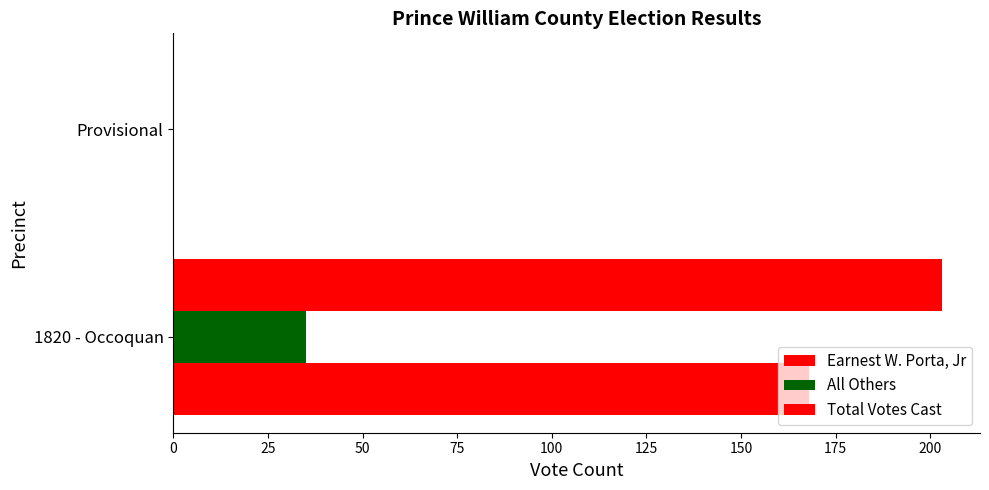

What is the maximum value for Total Votes Cast?

203